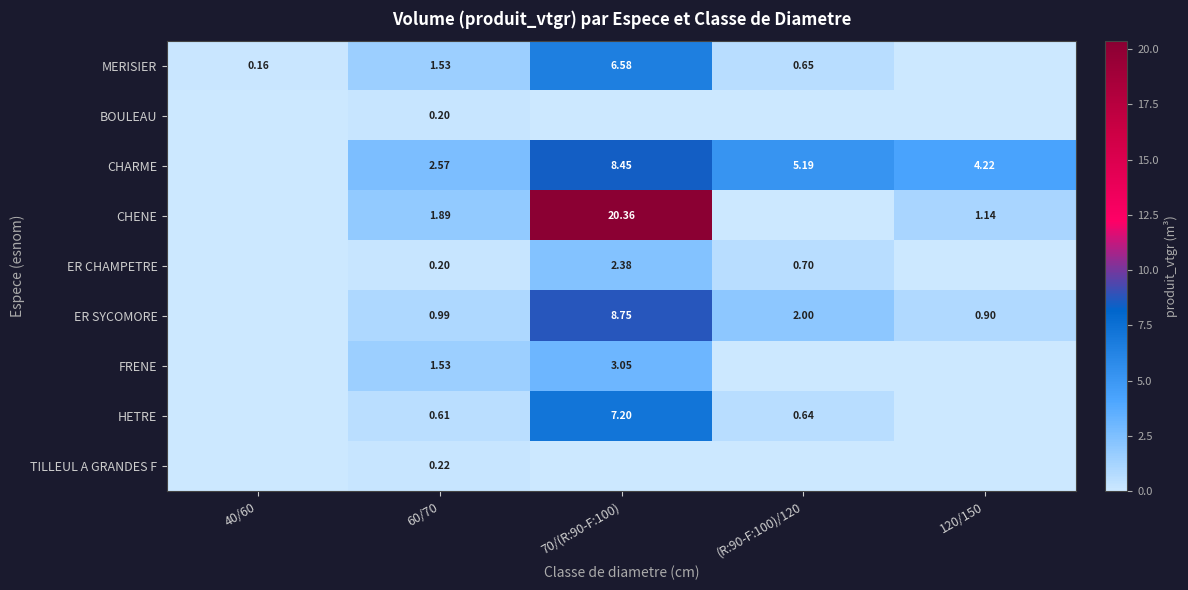

Is it true that FRENE equals 3.0 at 70/(R:90-F:100)?

True